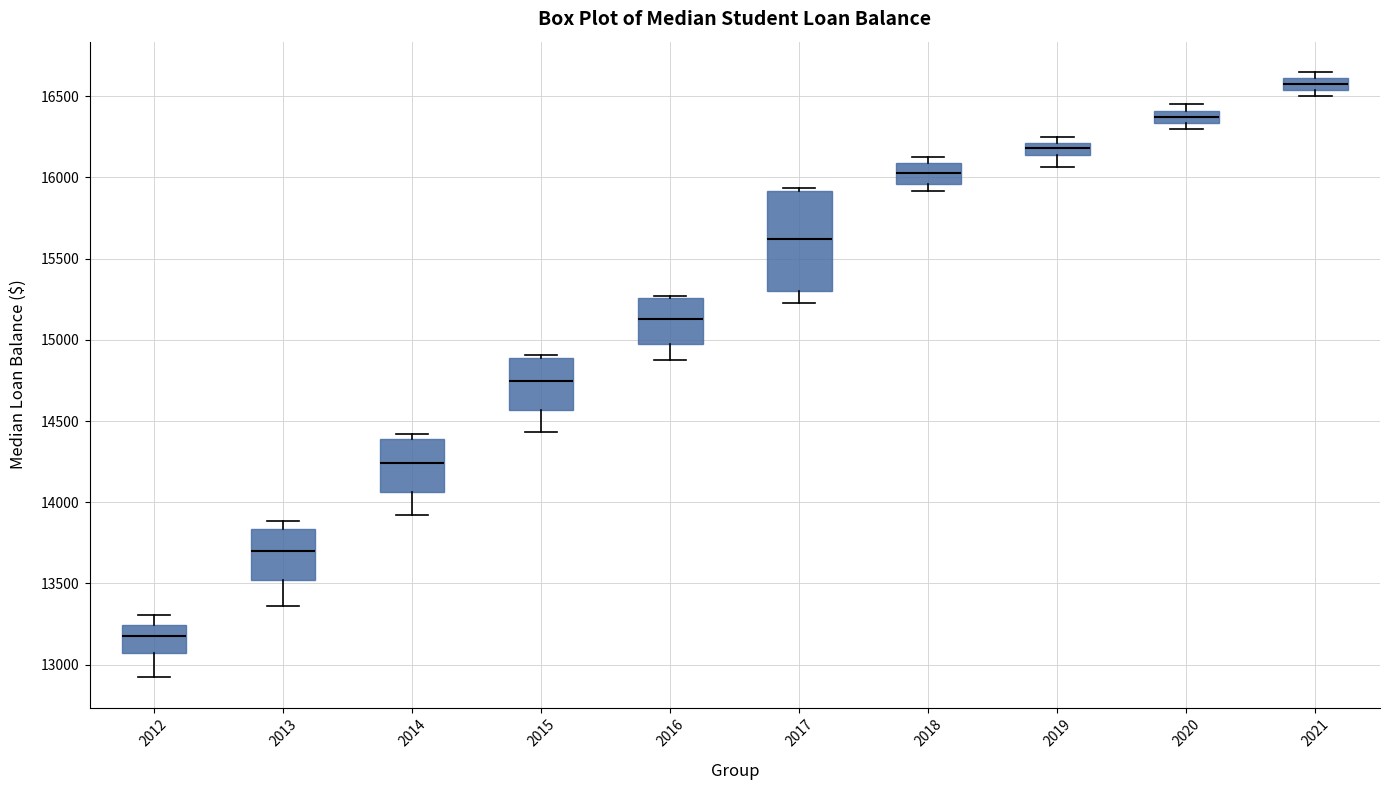

Which box is the tallest, from its lower edge to its upper edge?

2017